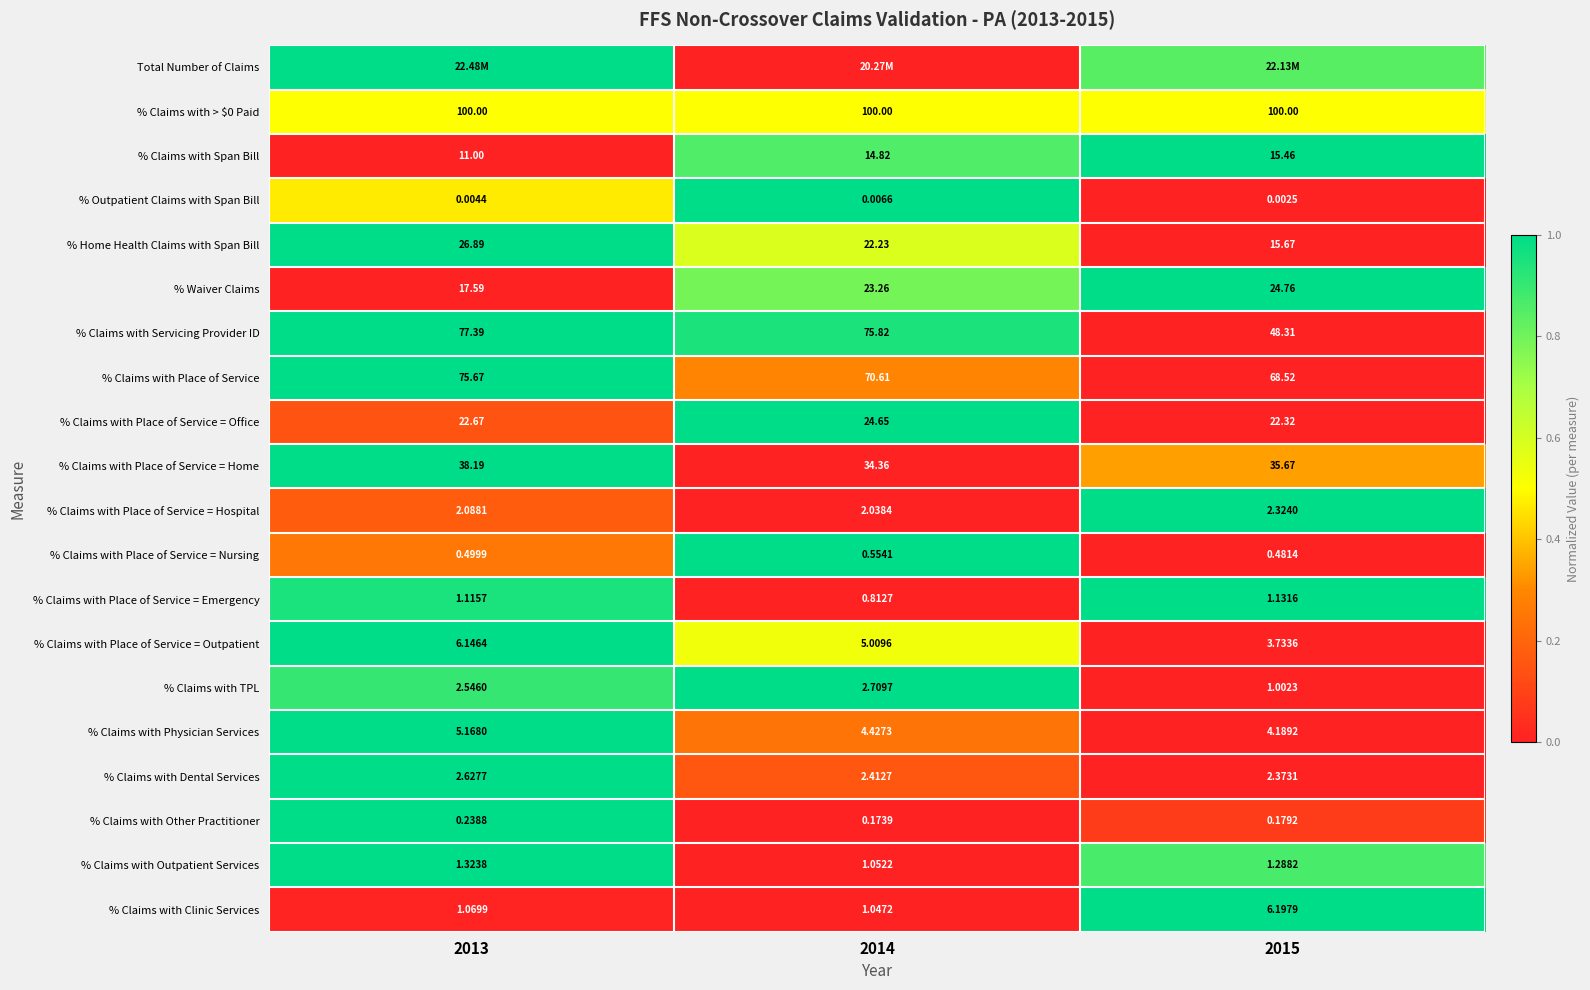

How many values in the % Claims with Place of Service series are below 70?

1